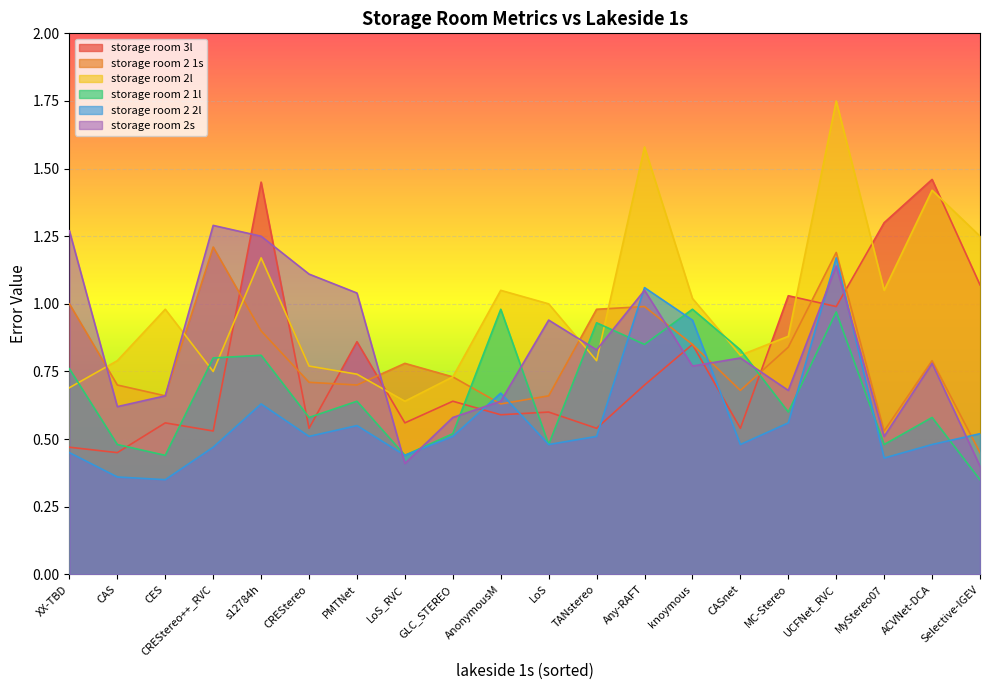

The storage room 2 1l series shows 0.5 at LoS. True or false?

True